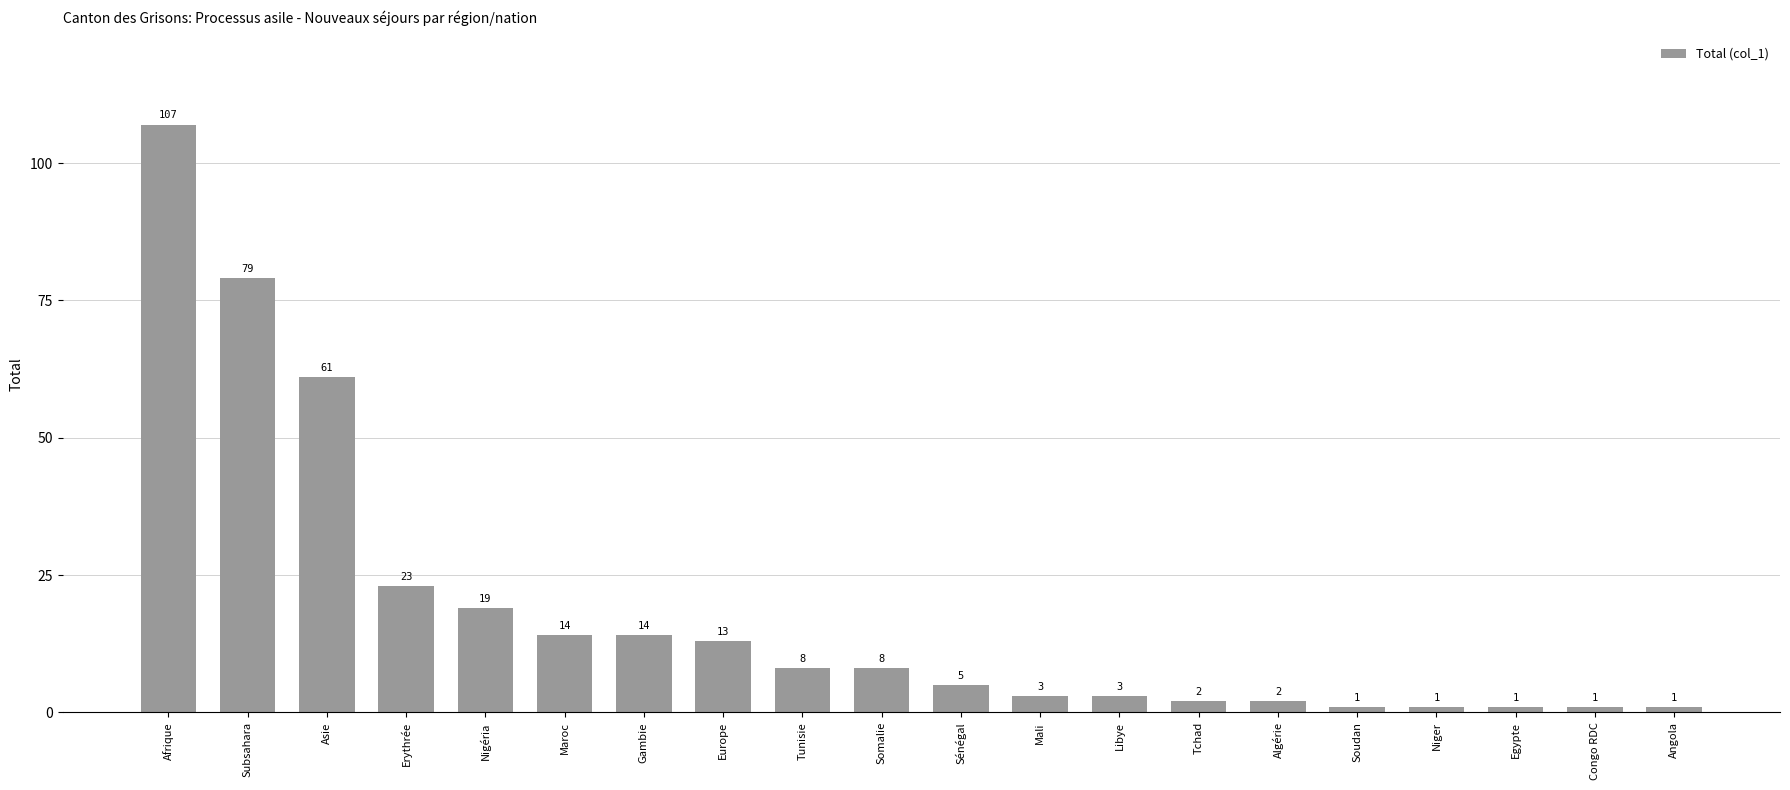

Which label corresponds to the largest value in the chart?

Afrique